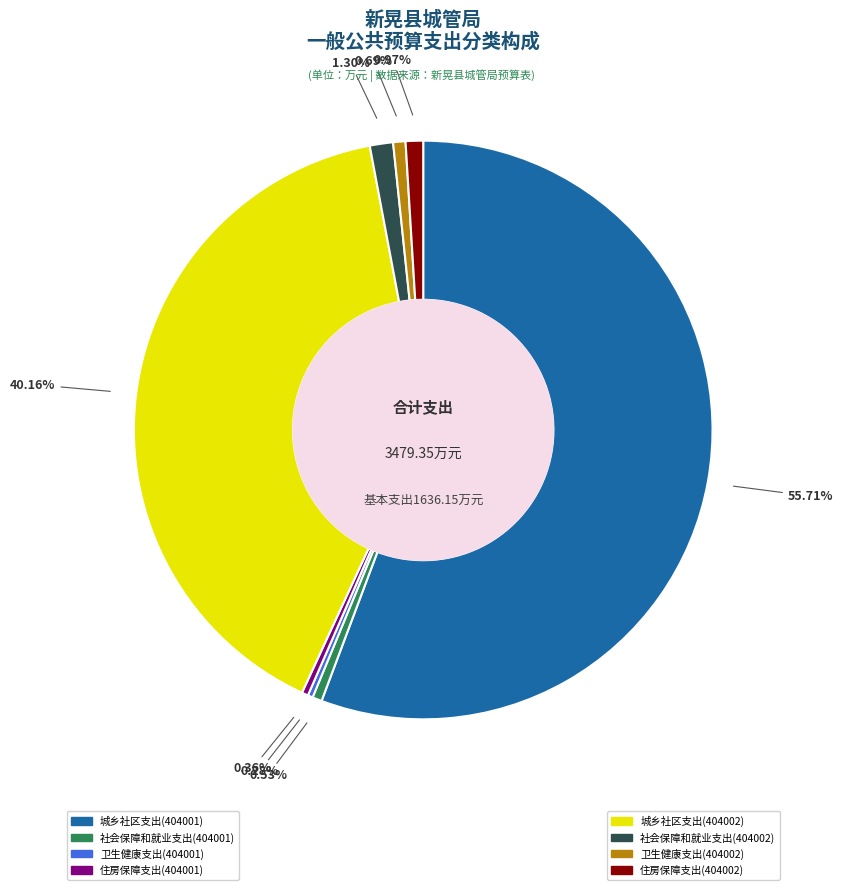

Does any single category account for the majority?

Yes